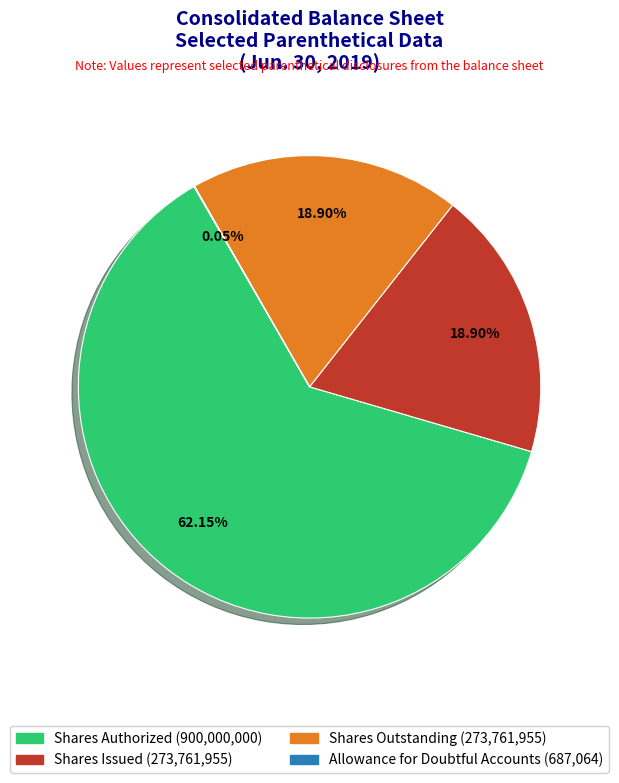

Is there any slice that represents more than half of the pie?

Yes